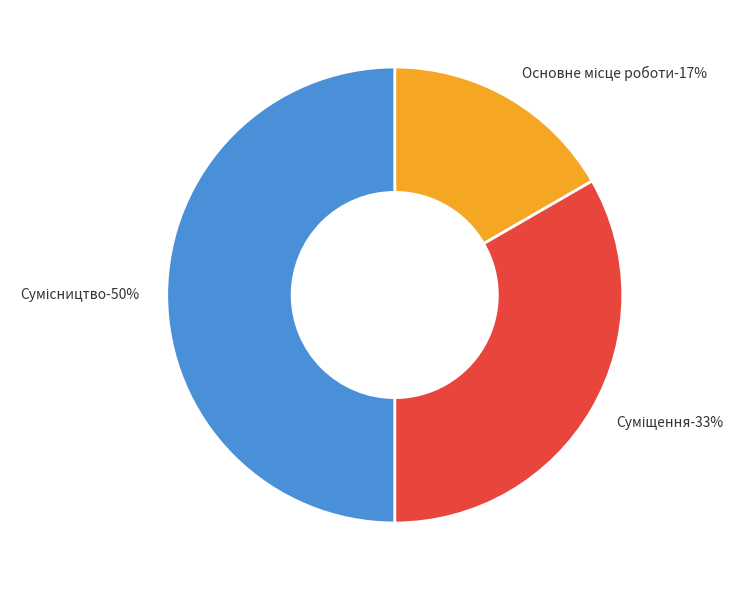

Does any single category account for the majority?

No